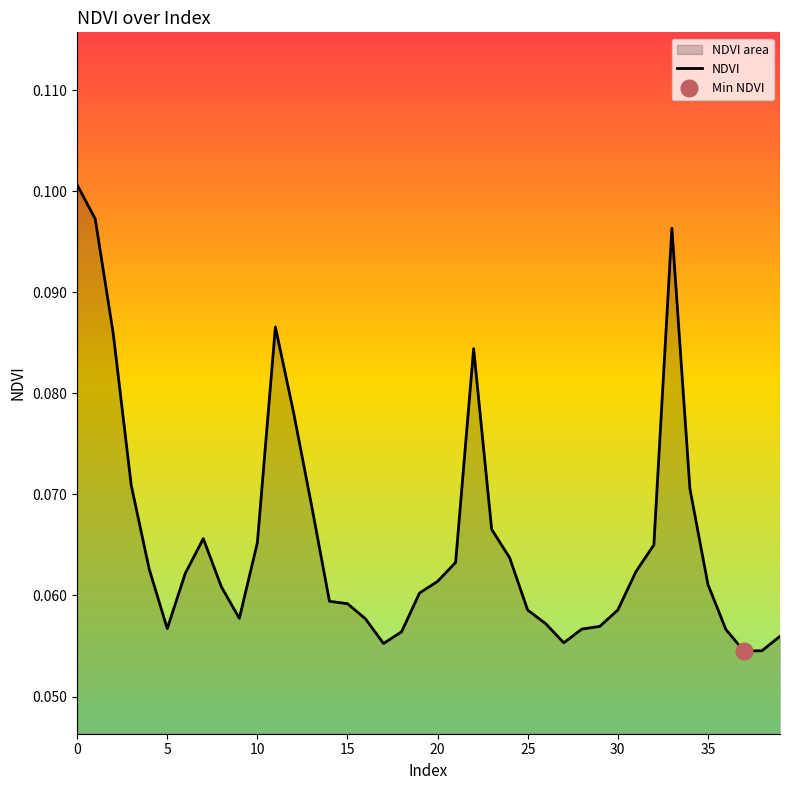

What is the minimum value shown in the chart?

0.1